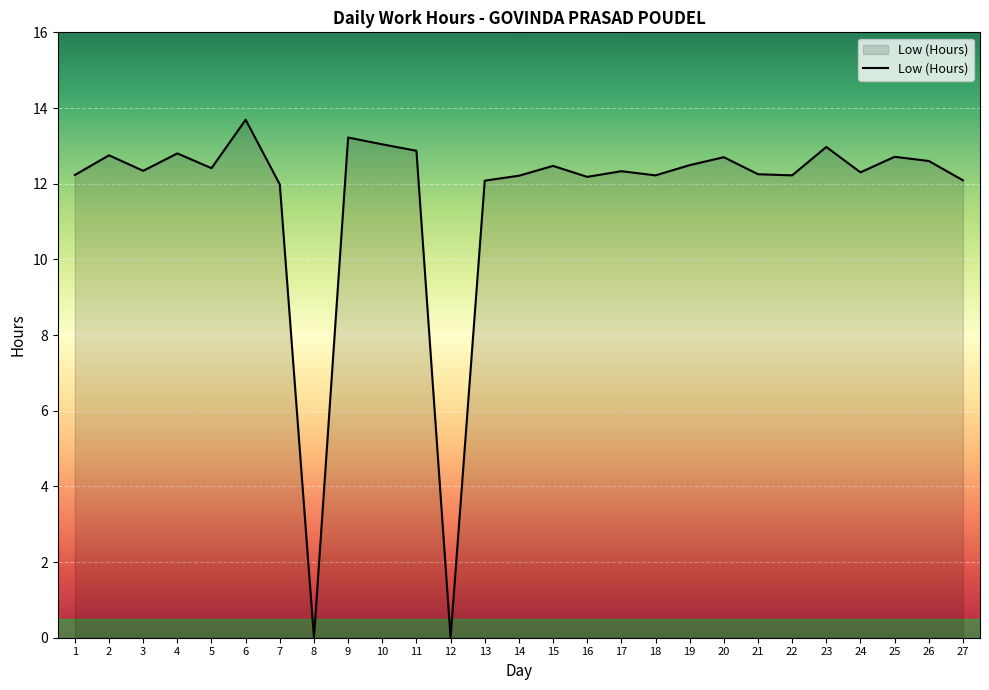

Between 6 and 25, which is larger?

6